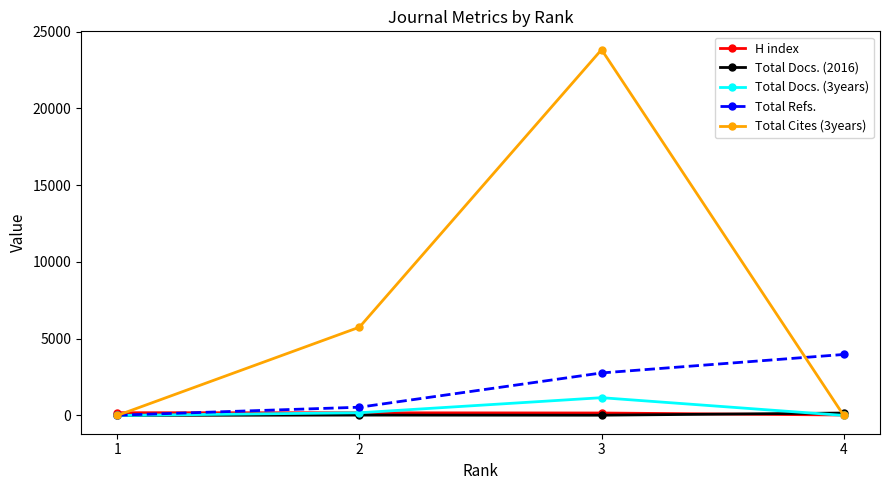

True or false: Total Cites (3years) has more than 2 points higher than both neighbors.

False